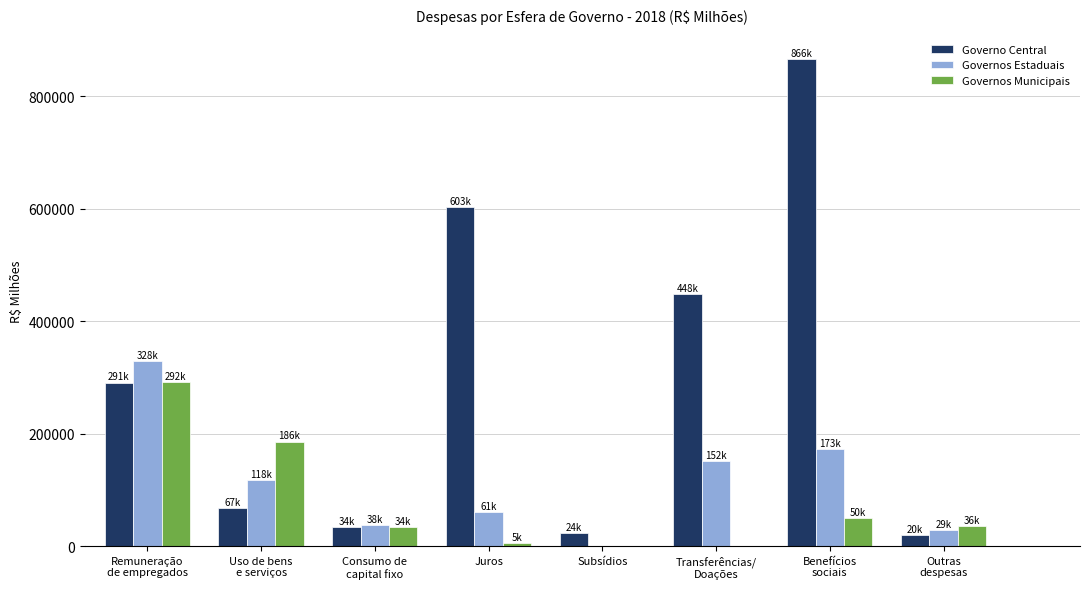

What is the highest value of the Governo Central series?

866041.7